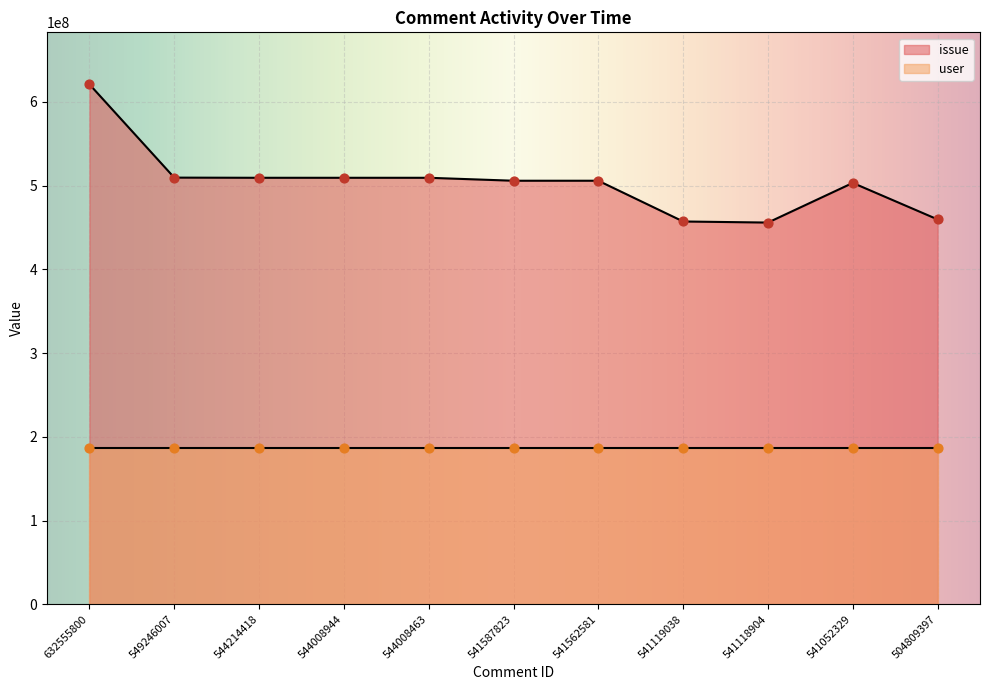

Approximately how many times larger is the value at 504809397 compared to 541587823?

0.9